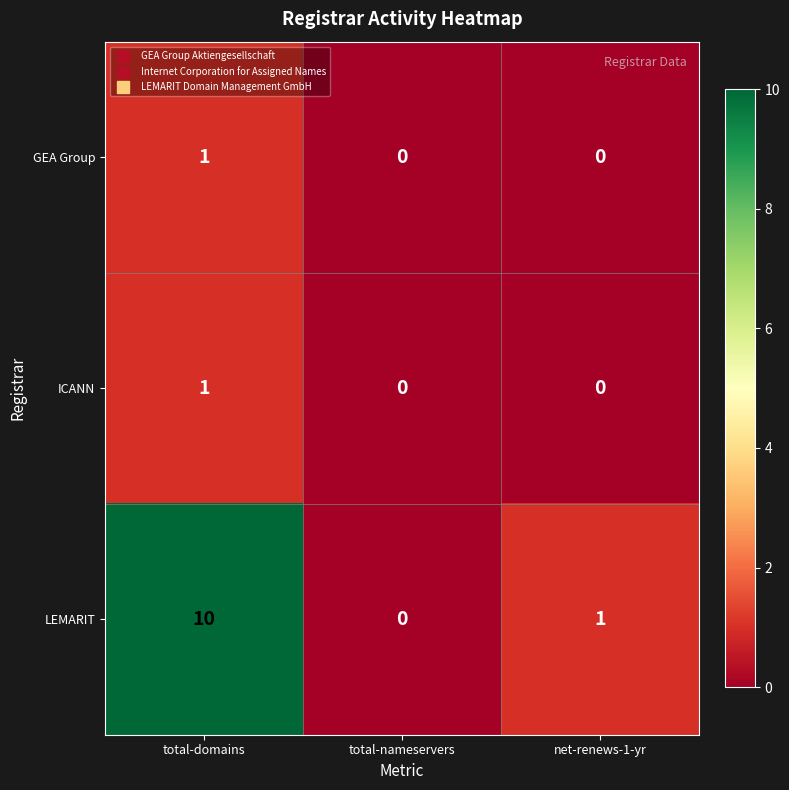

Count the number of categories in the chart.

3